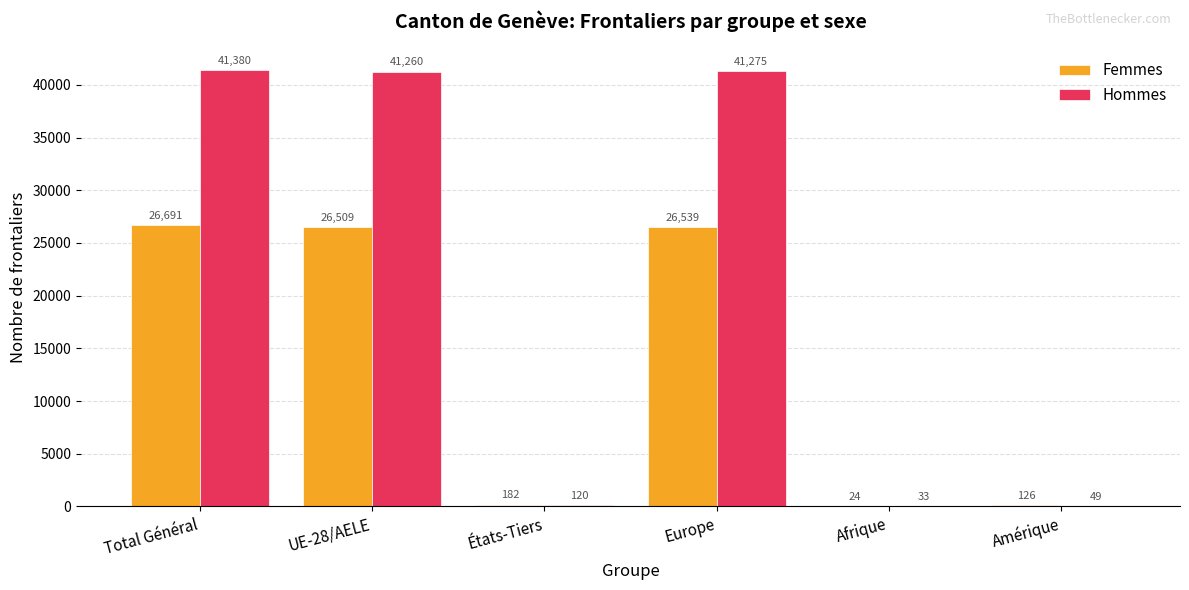

Is it true that Femmes equals 24 at Afrique?

True